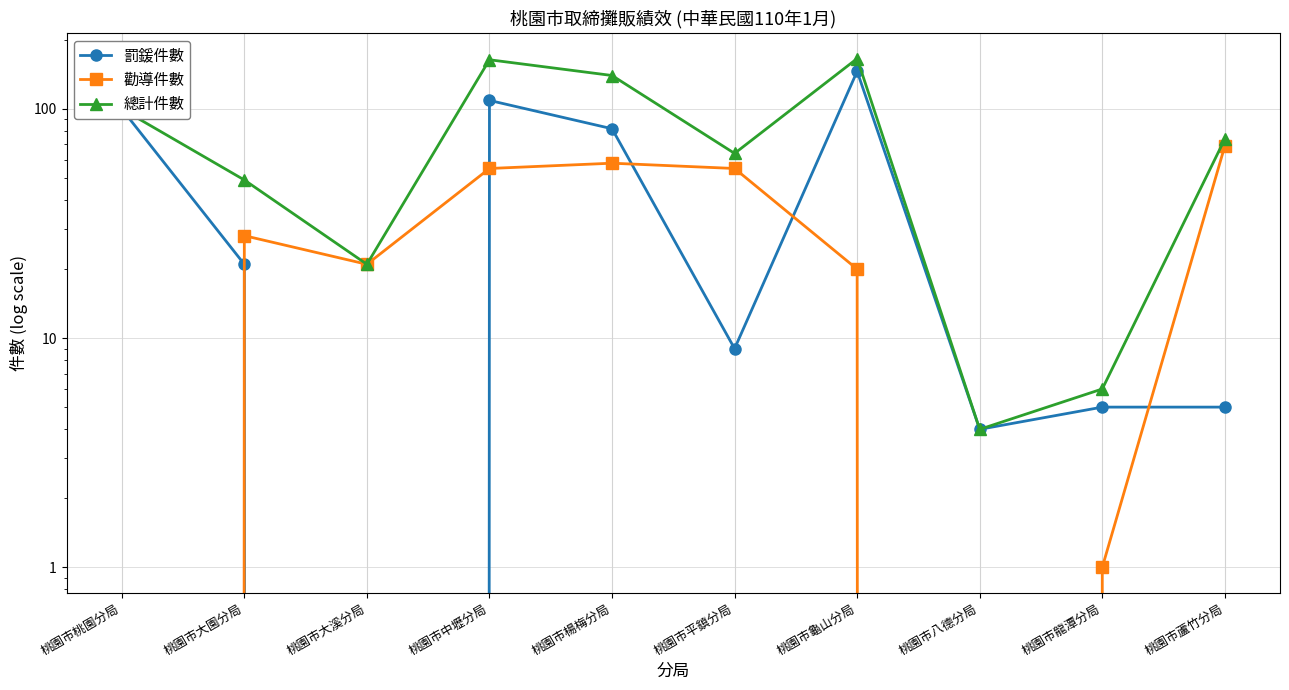

What is the difference between the maximum and minimum values in the 總計件數 series?

162